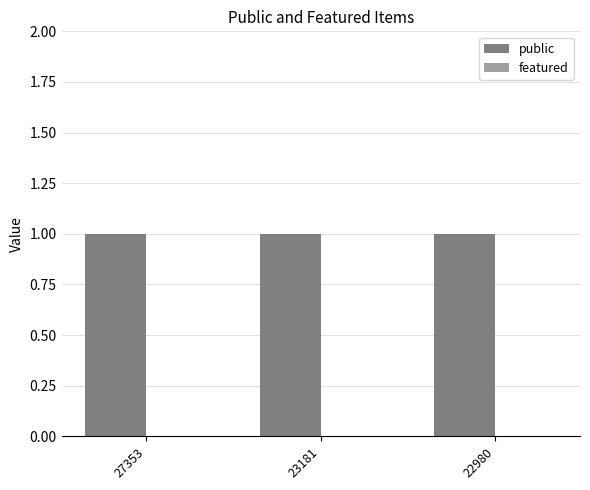

Which category has the highest value in the featured series?

27353